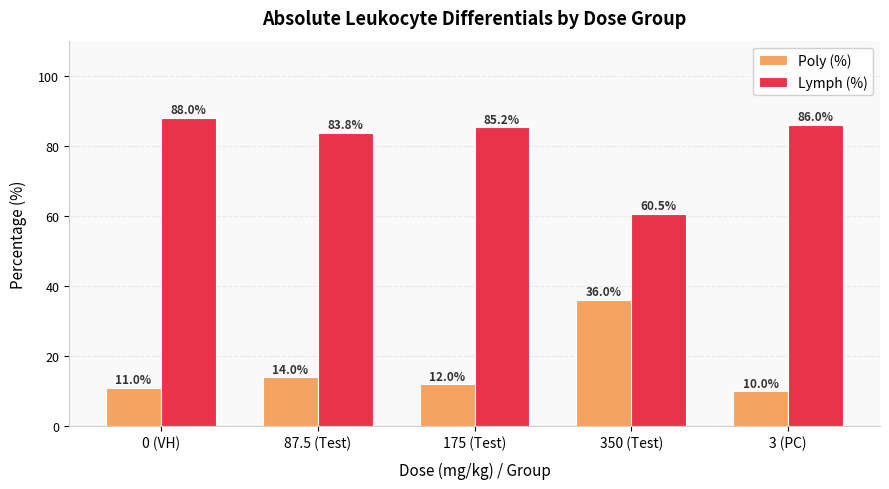

What is the average value of the Lymph (%) series?

80.7